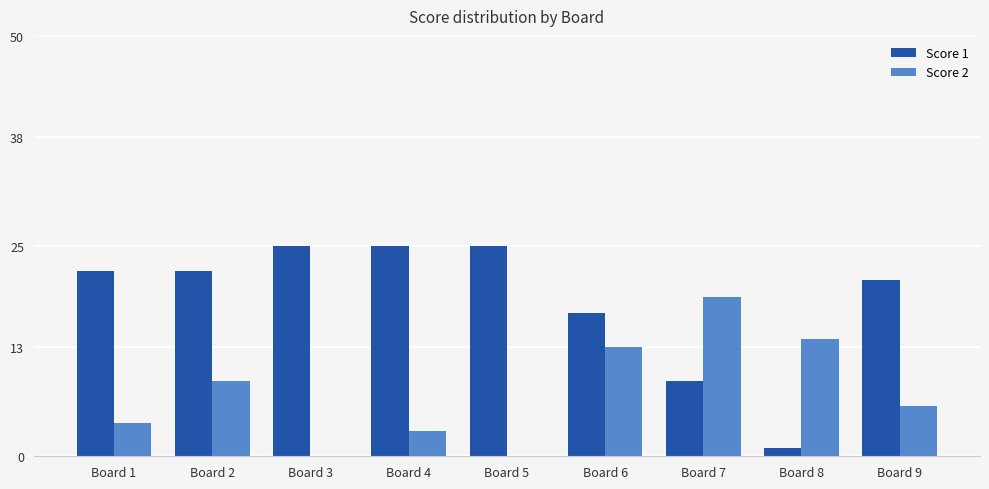

Is it true that Score 2 equals 4 at Board 1?

True